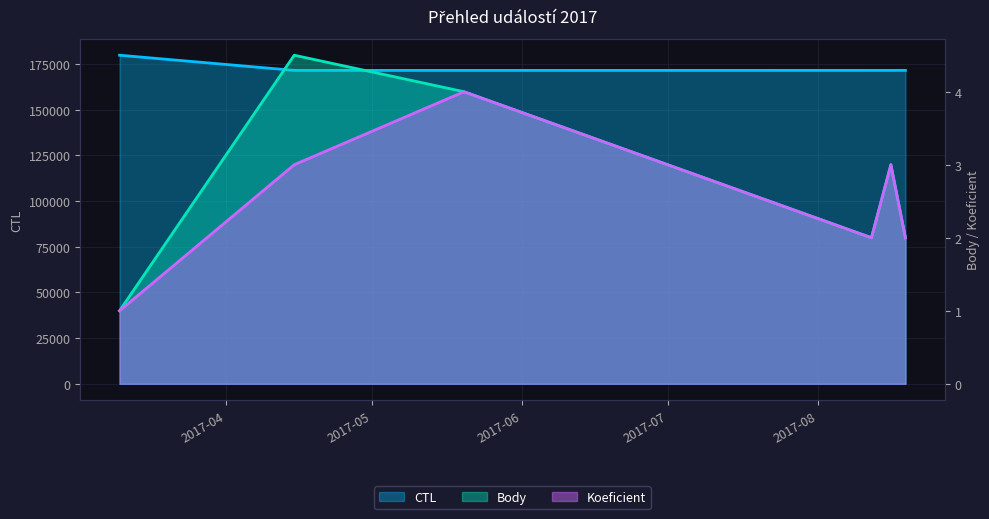

How many lines are shown in the chart?

3